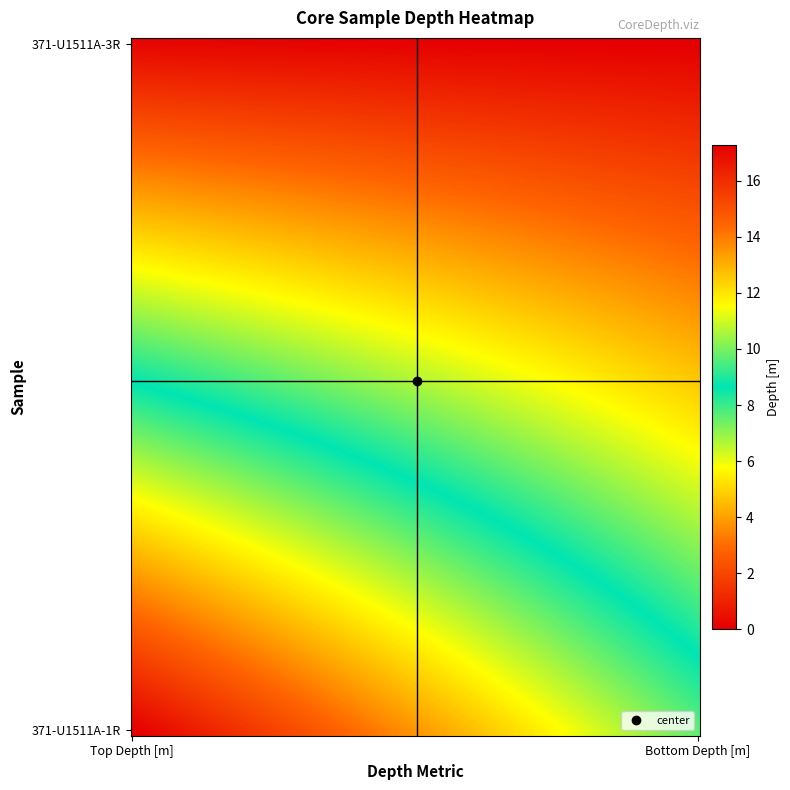

Which series has the largest total across all categories?

371-U1511A-3R